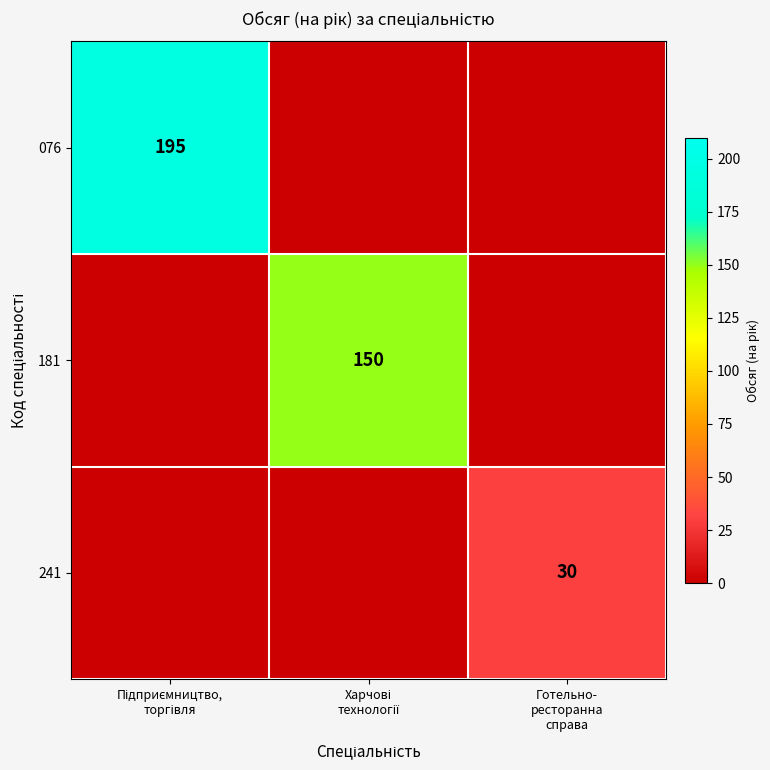

At which category is the sum across all series the highest?

Підприємництво,
торгівля